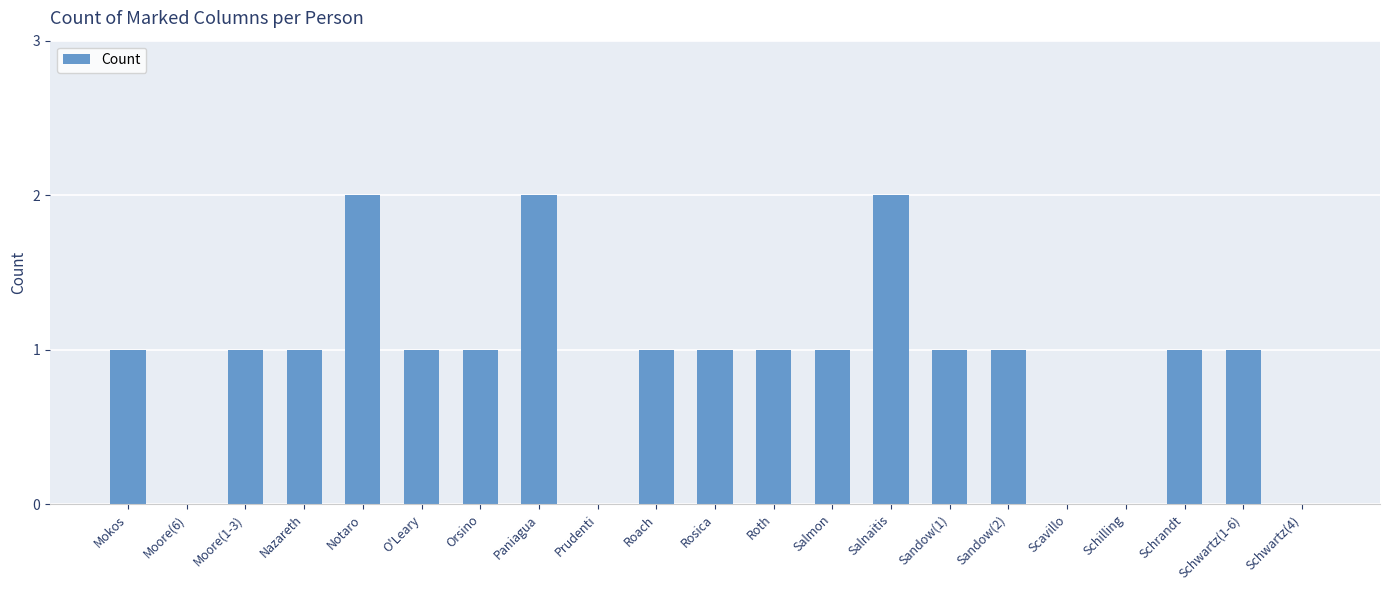

Count the number of data series in this chart.

1